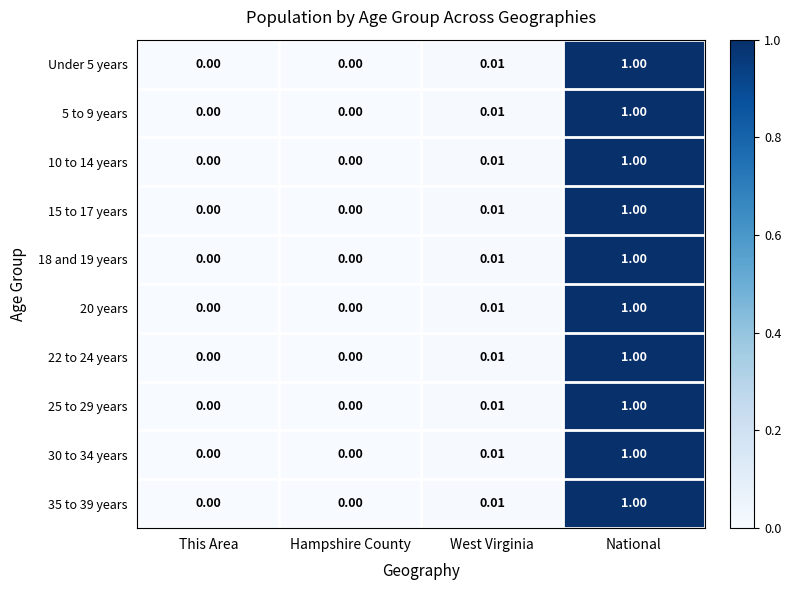

At which label does Under 5 years reach its peak?

National